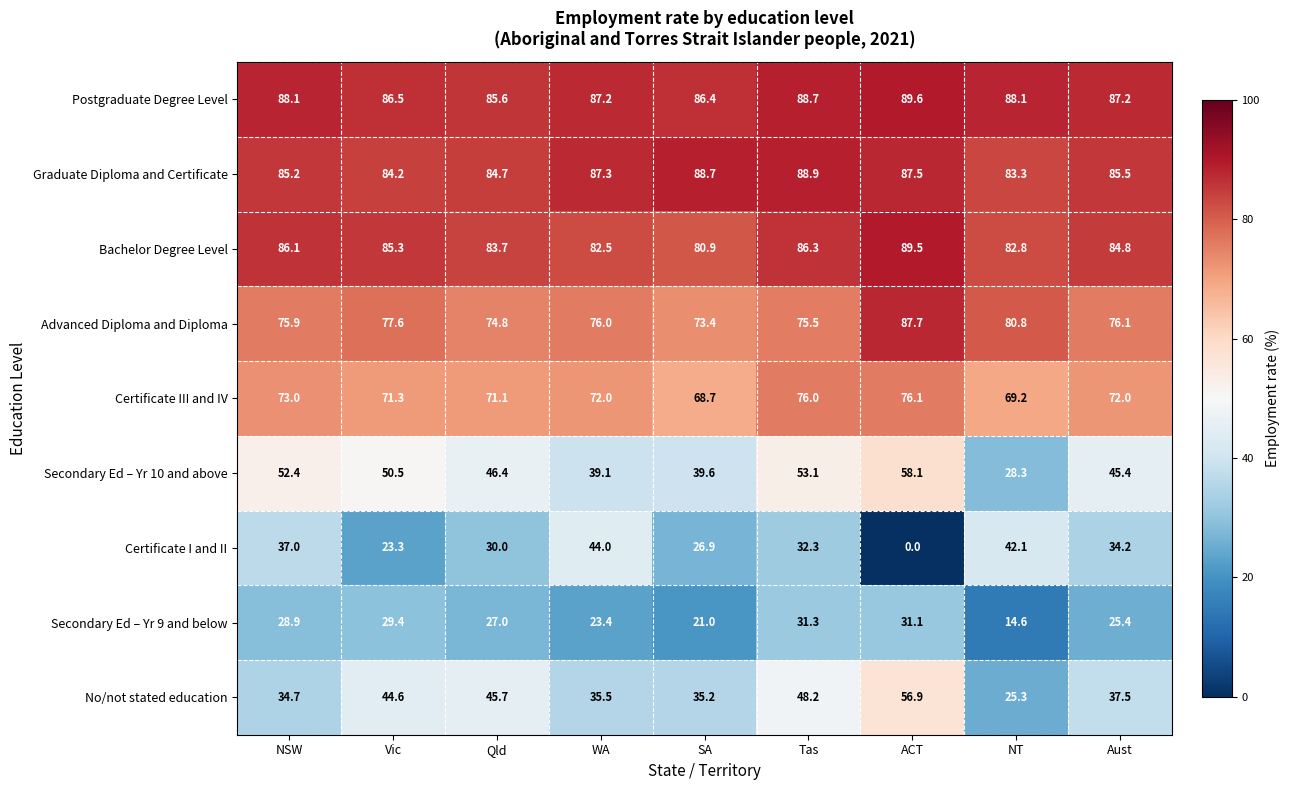

How many categories are shown in the chart?

9